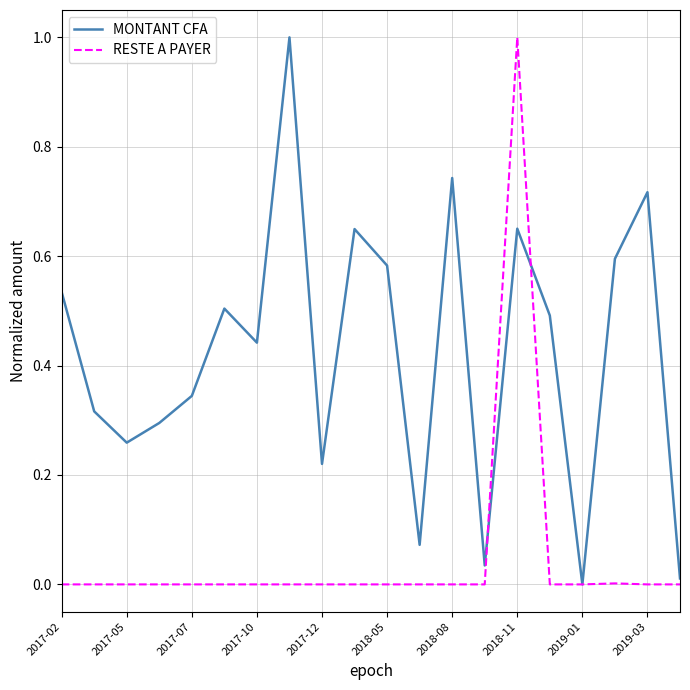

What is the difference between the maximum and minimum values in the RESTE A PAYER series?

1.0